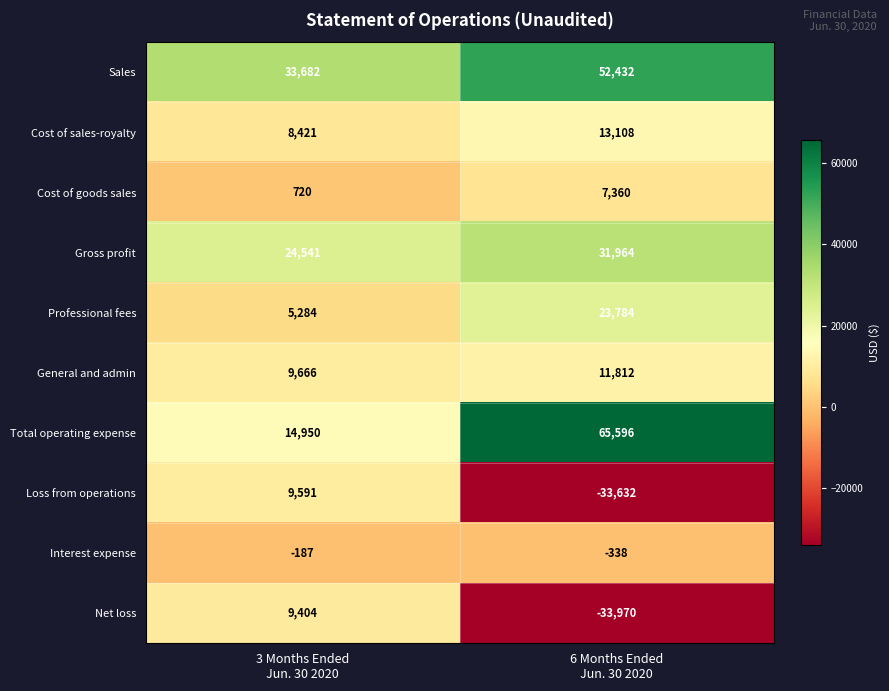

What is the sum of all Professional fees values?

29068